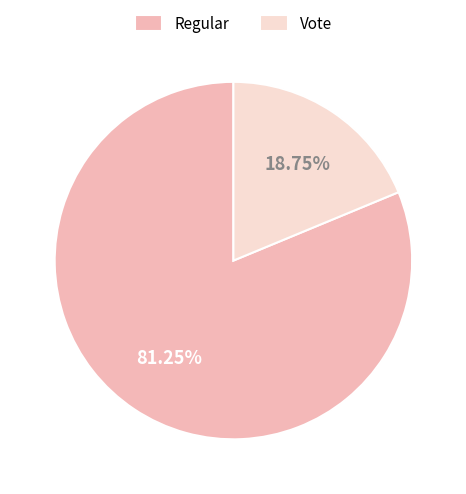

To the nearest percent, what percentage of the pie is Regular?

81%